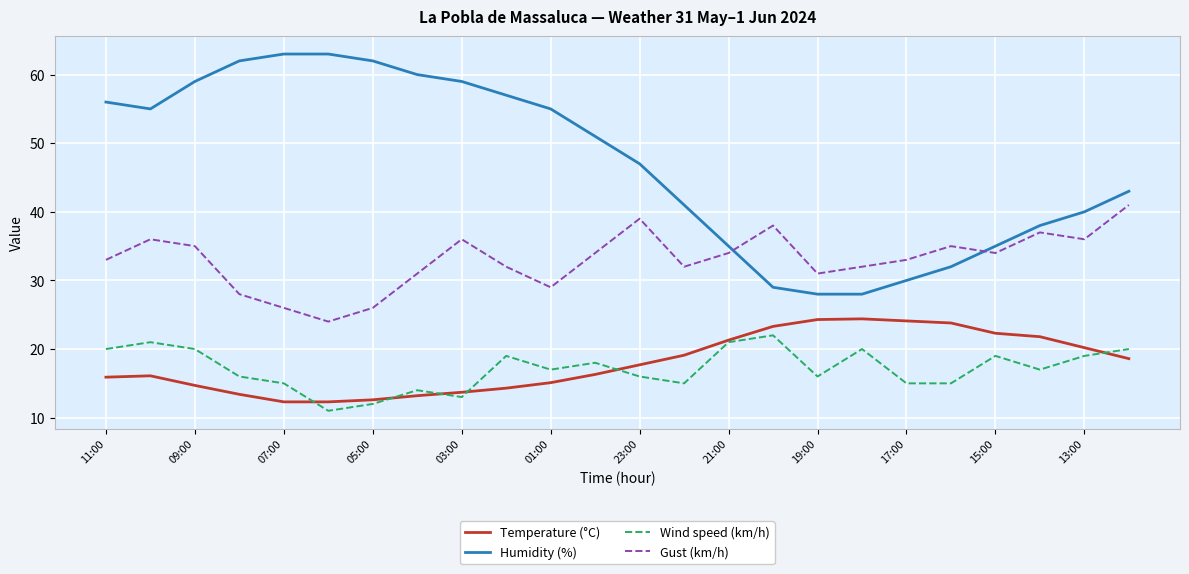

What is the greatest value displayed?

63.0